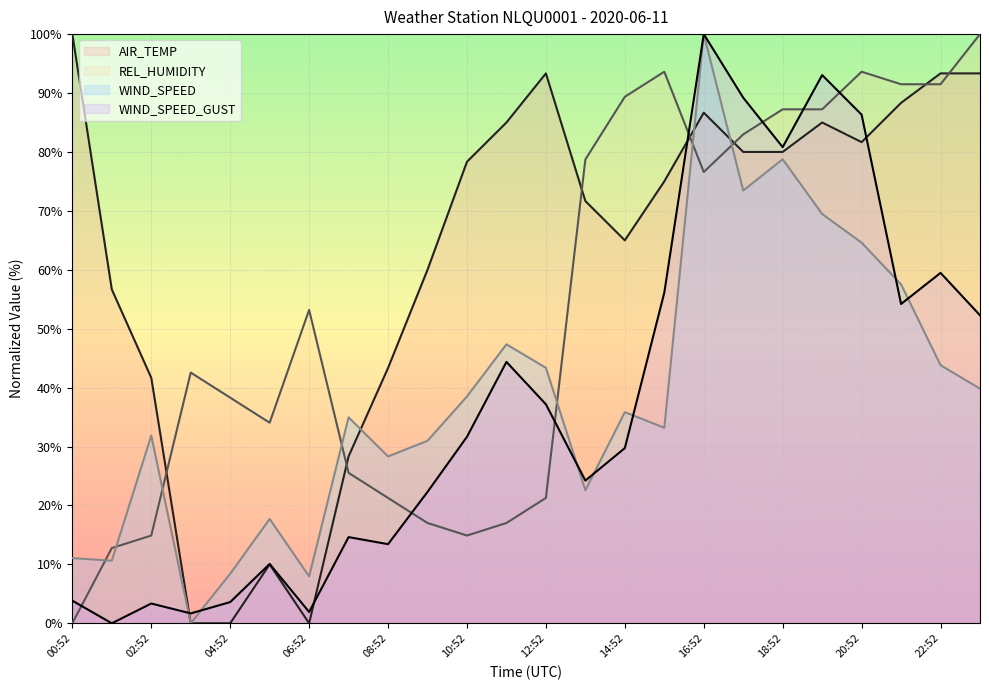

What value does the AIR_TEMP series have at 08:52?

43.3